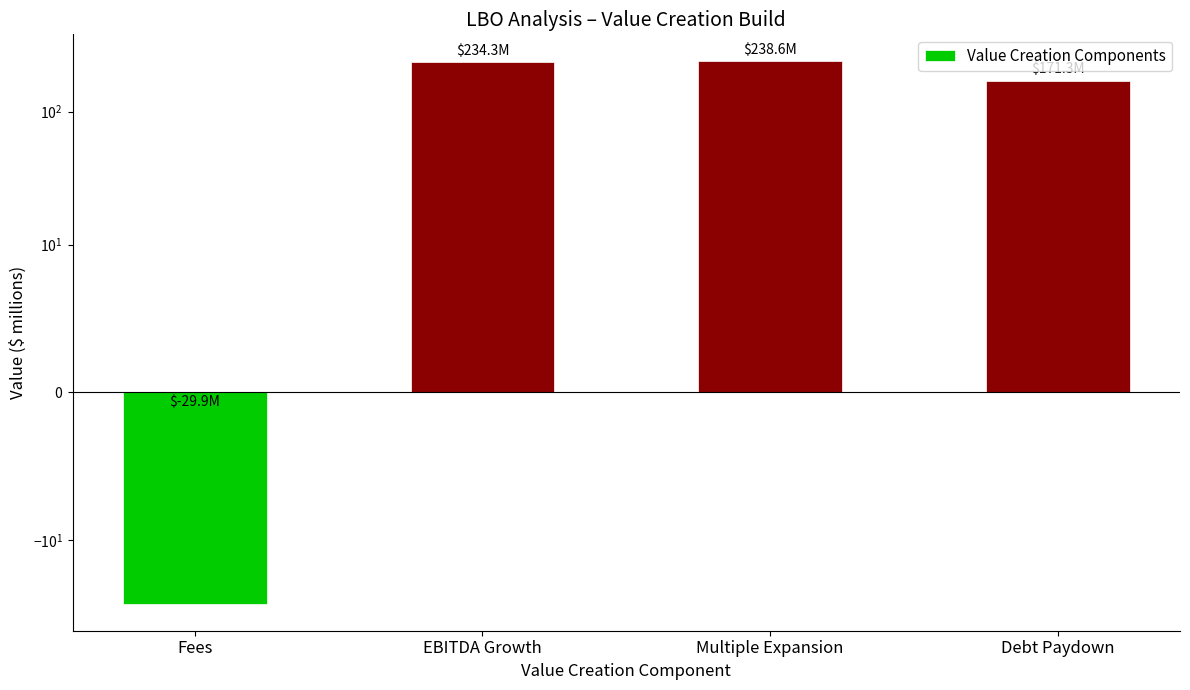

Reading right to left, what are all the values shown in this chart?

Debt Paydown=171.3	Multiple Expansion=238.6	EBITDA Growth=234.3	Fees=-29.9